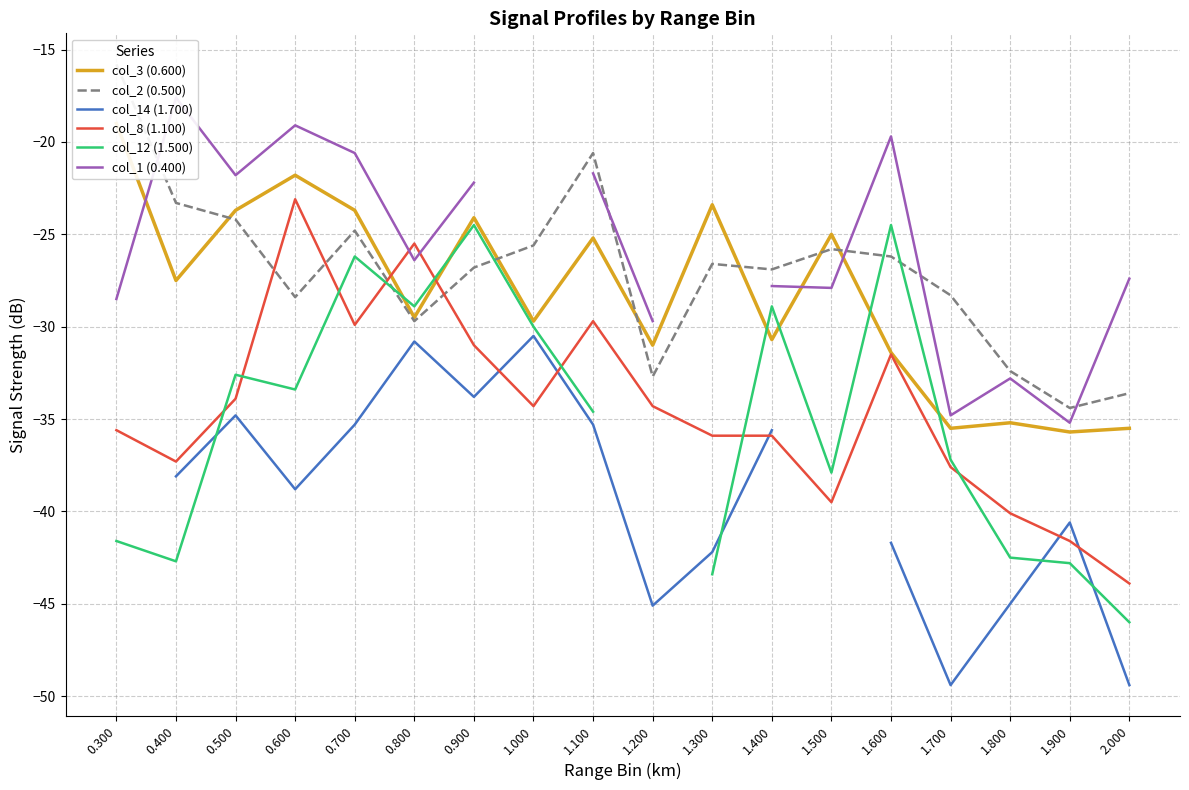

What is the difference between the col_3 (0.600) values at 1.800 and 1.200?

4.2